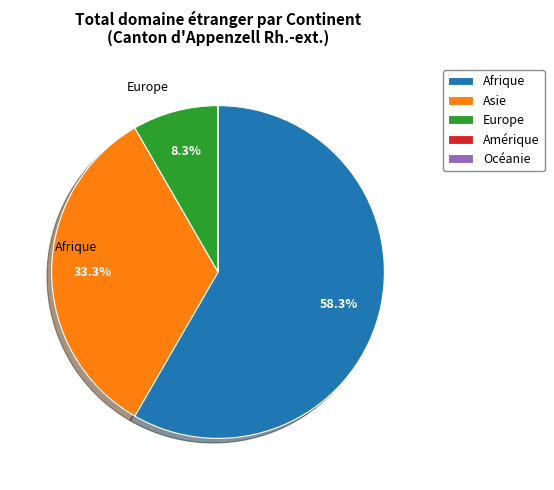

The Europe slice represents 16% of the pie. True or false?

False